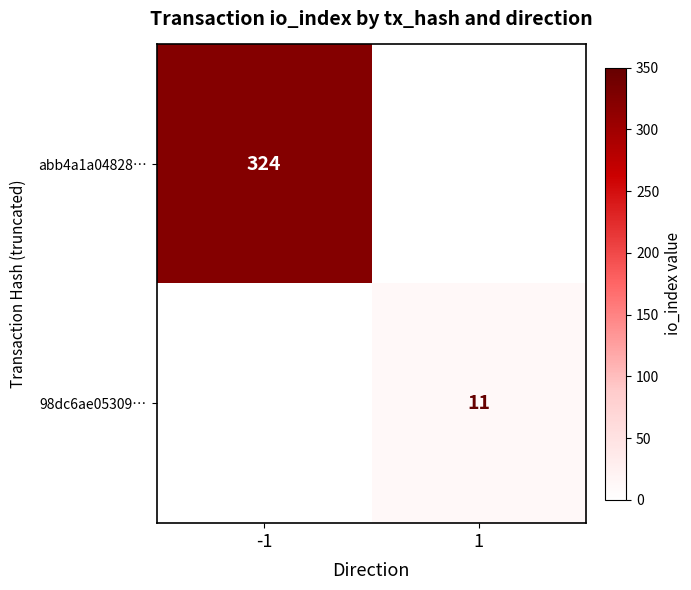

Is the value of 98dc6ae05309… at 1 greater than the value of abb4a1a04828… at -1?

No